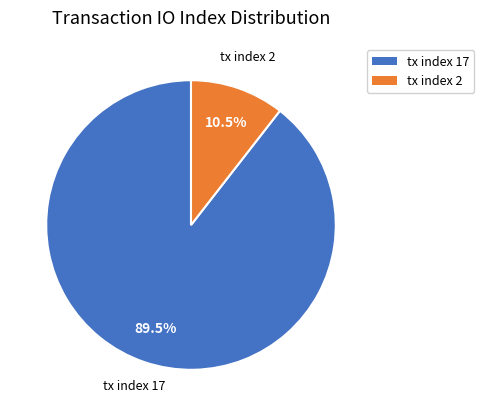

Count the number of slices in the pie.

2